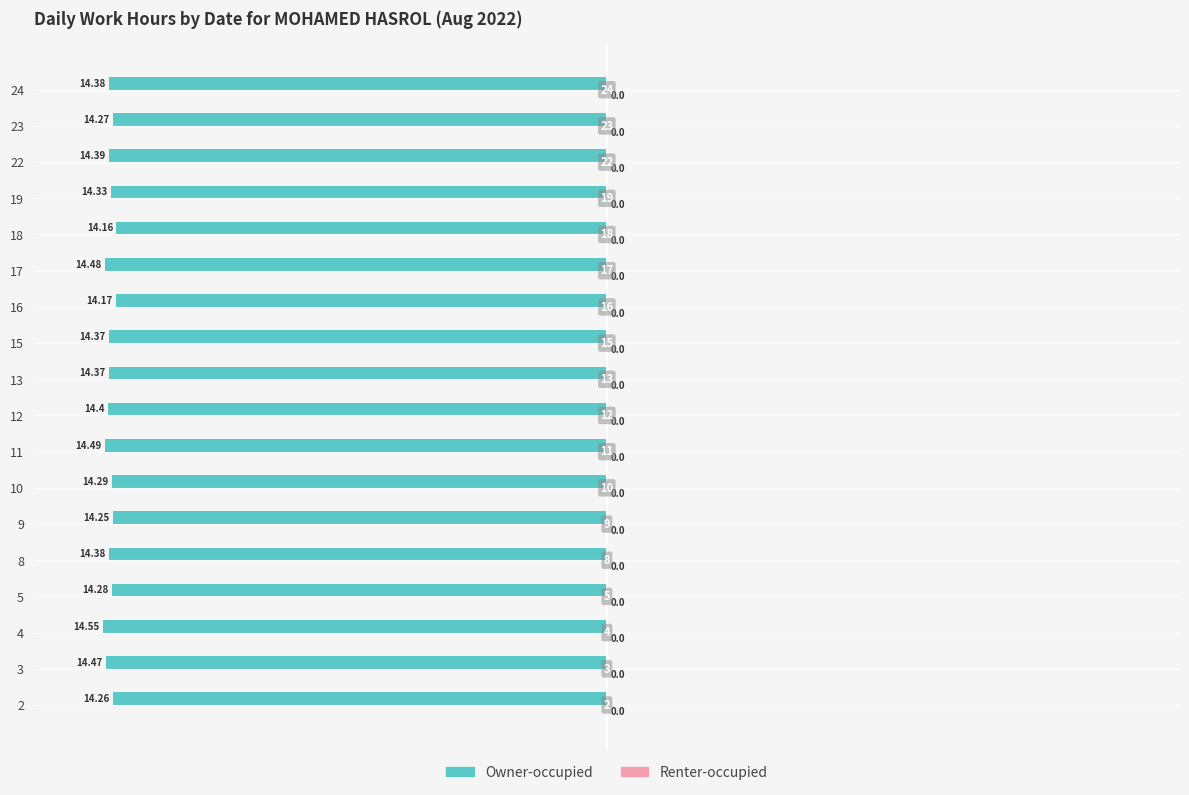

How many bars are there in total?

18